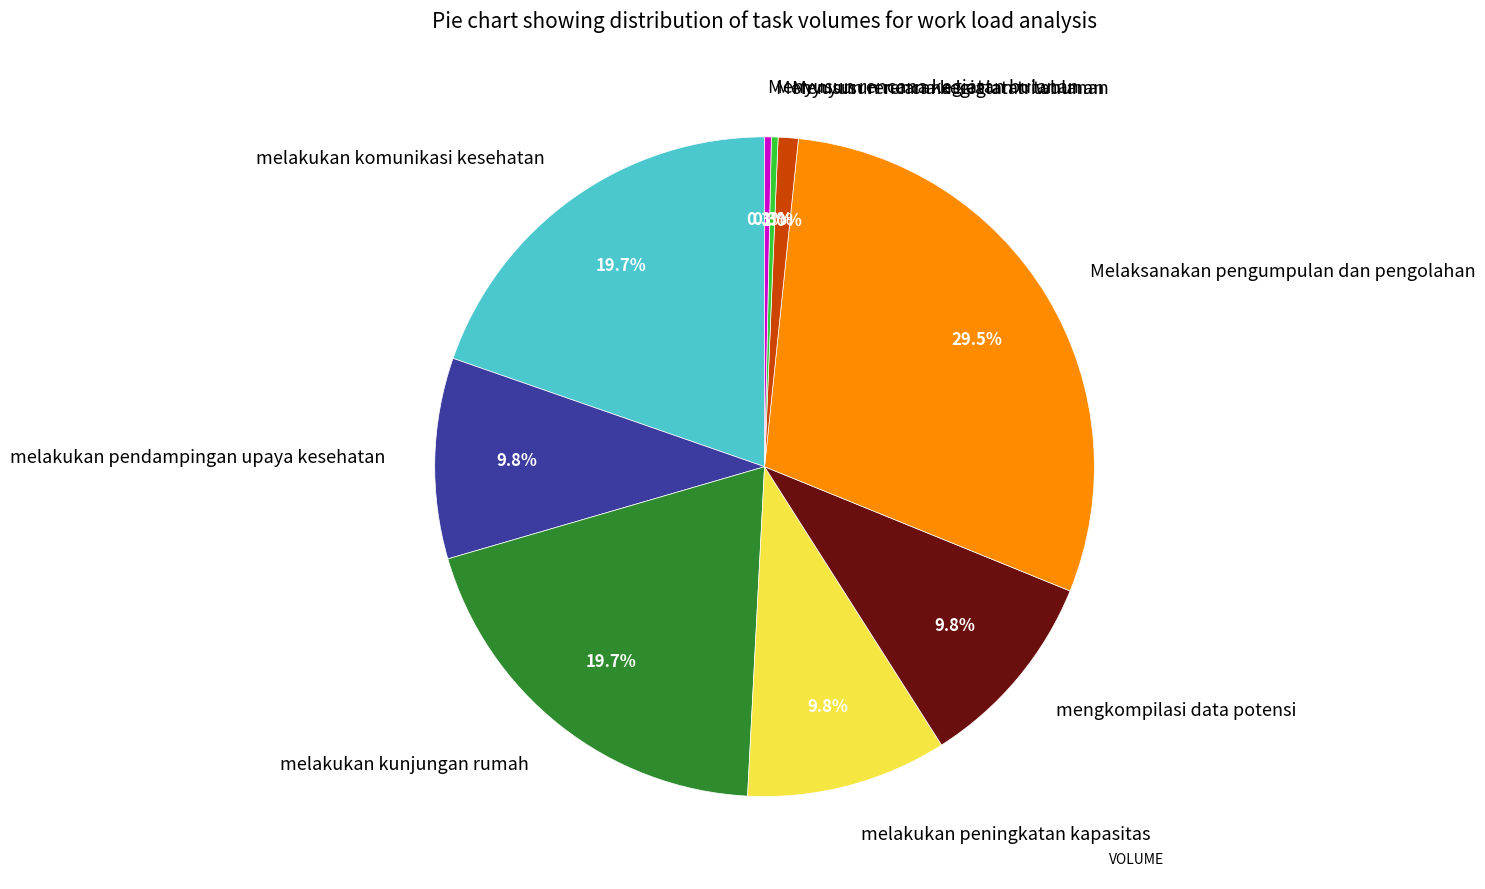

What percentage do melakukan kunjungan rumah and Menyusun rencana kegiatan tahunan together represent?

20.7%